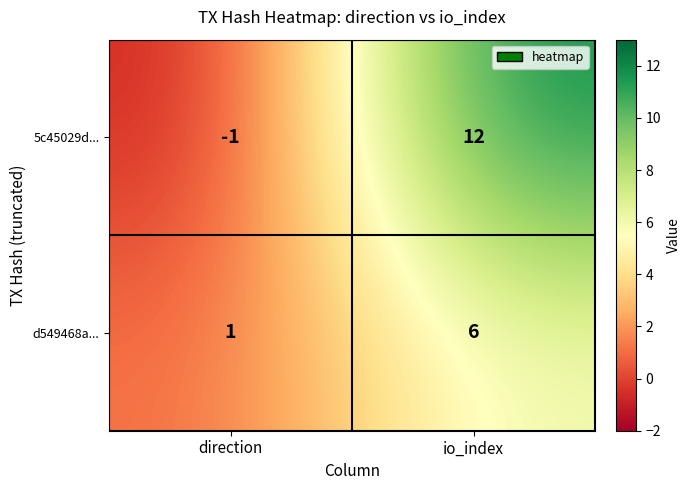

How many data points in d549468a... are less than 6?

1